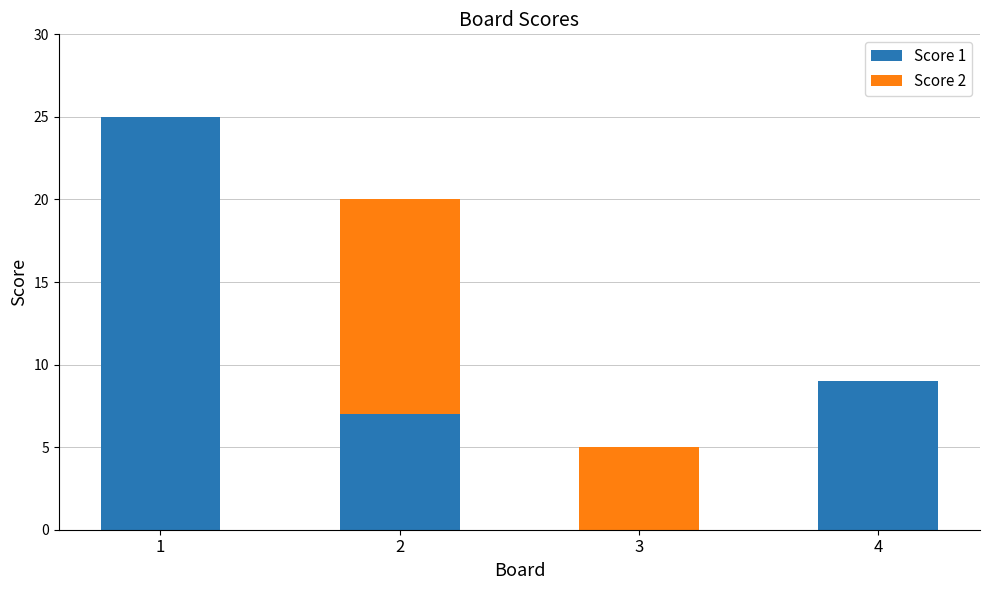

How many distinct data groups are displayed?

2